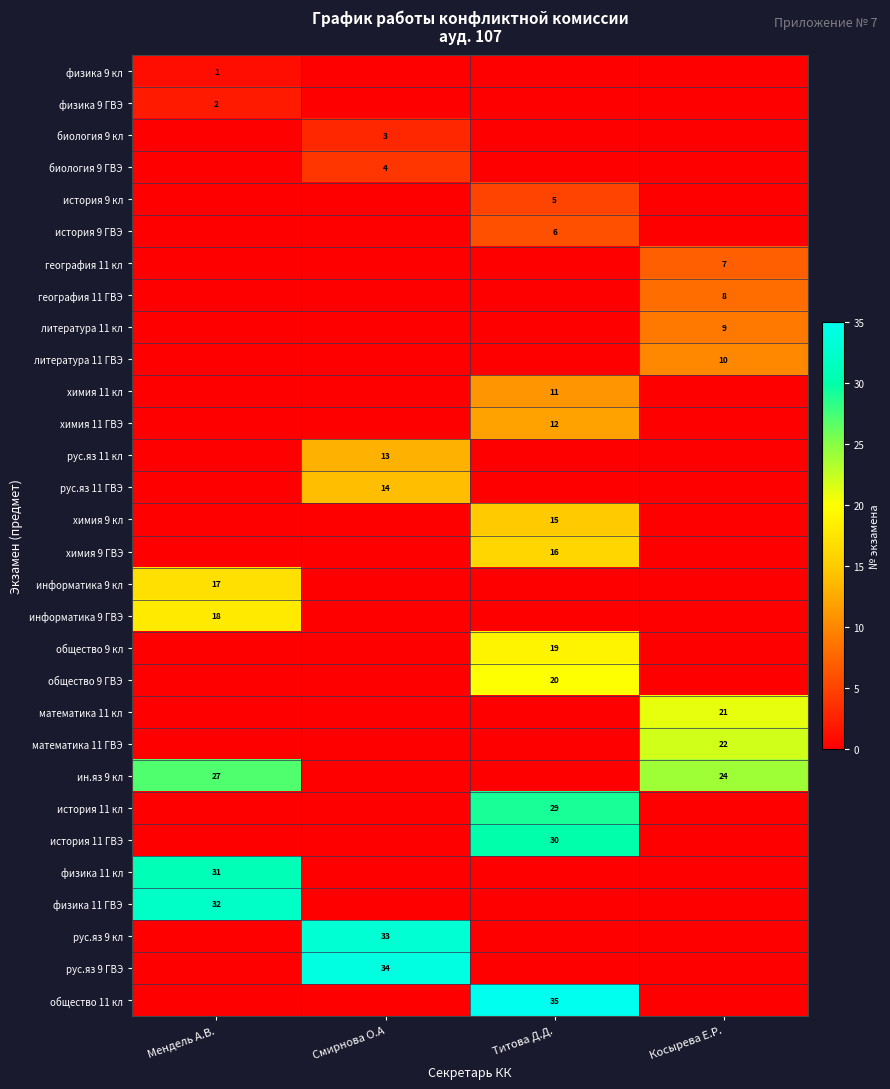

Is it true that математика 11 кл equals 21 at Косырева Е.Р.?

True